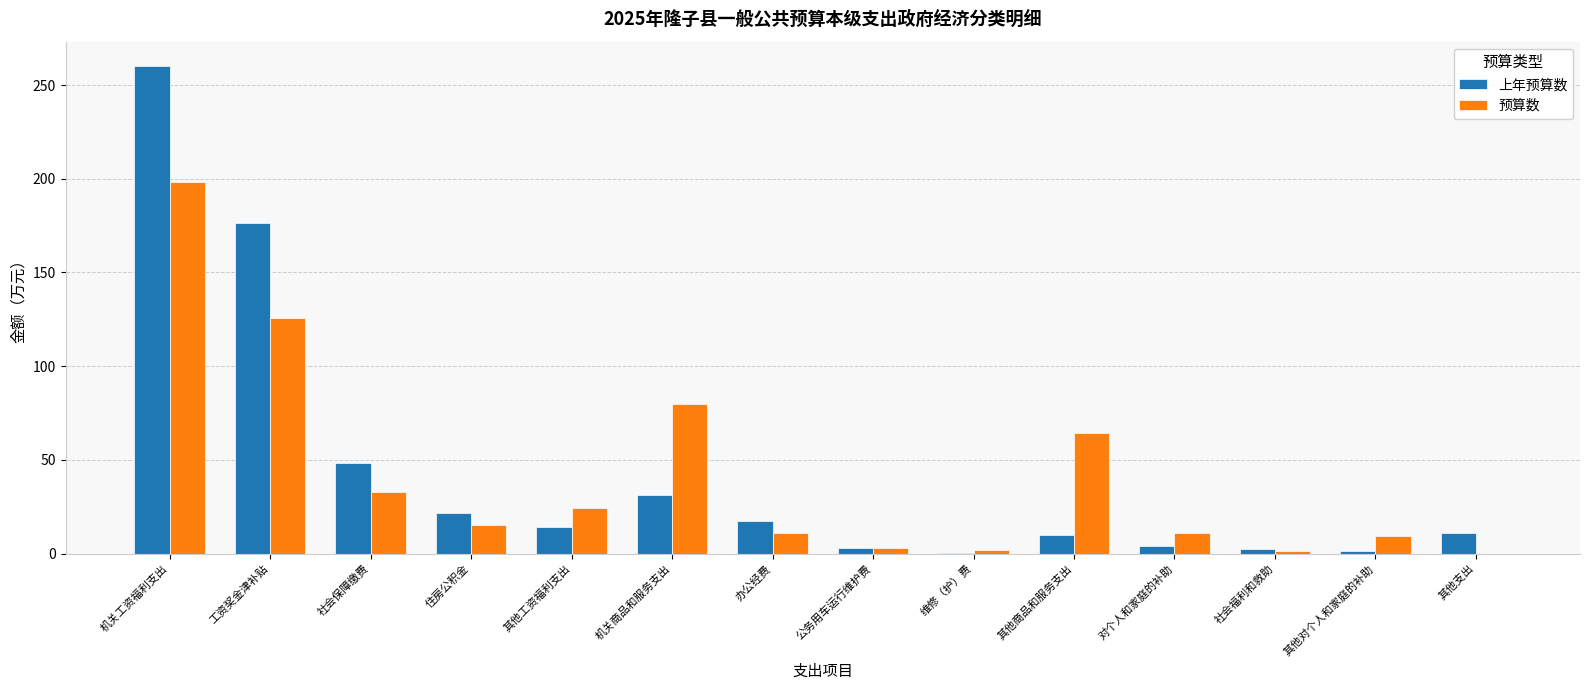

Is the value of 上年预算数 at 机关工资福利支出 greater than the value of 预算数 at 其他对个人和家庭的补助?

Yes